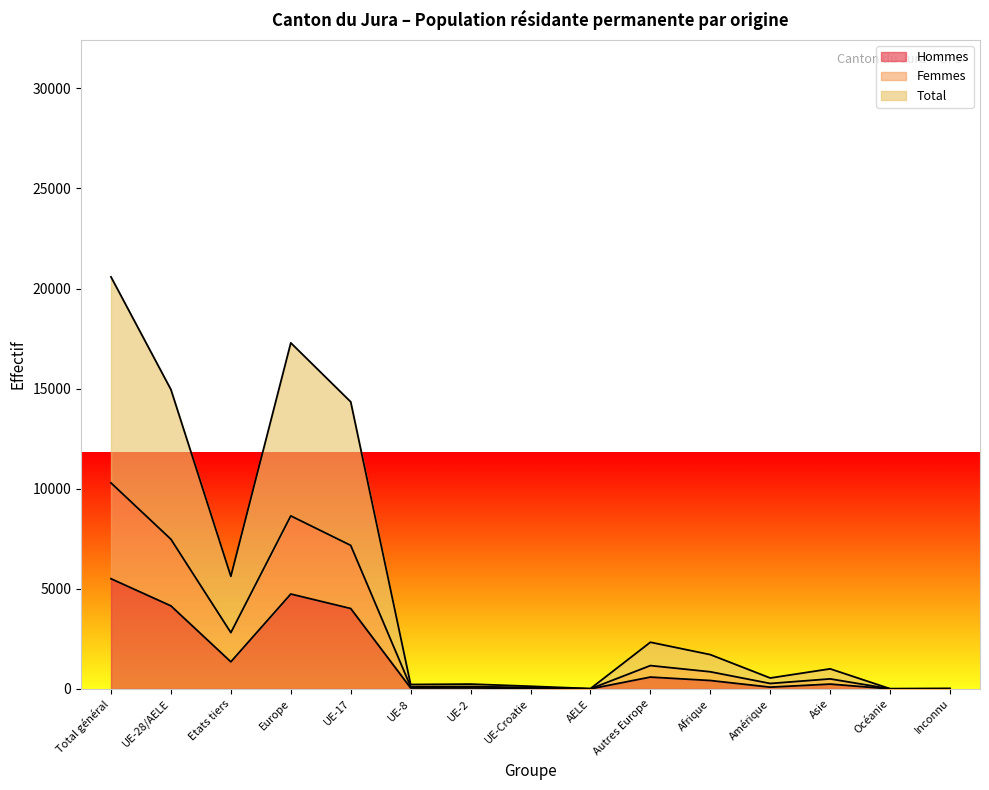

What is the approximate value of Total at AELE?

8